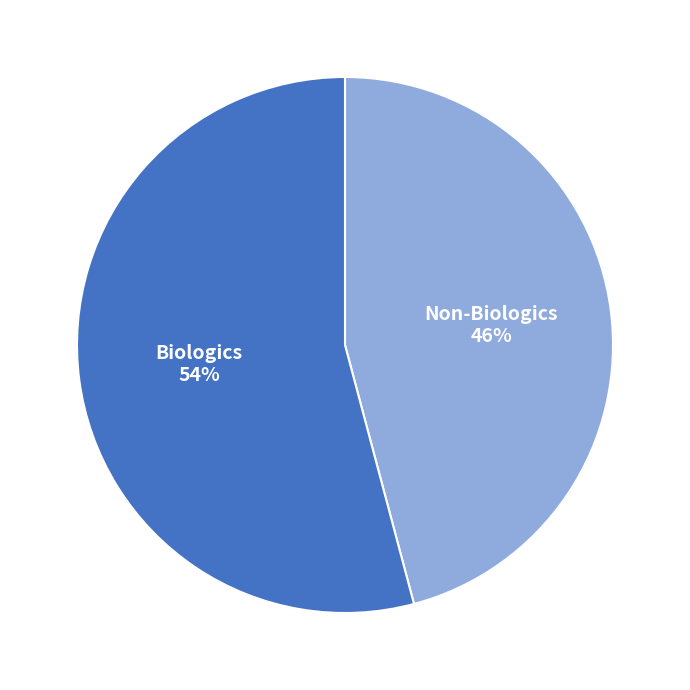

Is there any slice that represents more than half of the pie?

Yes